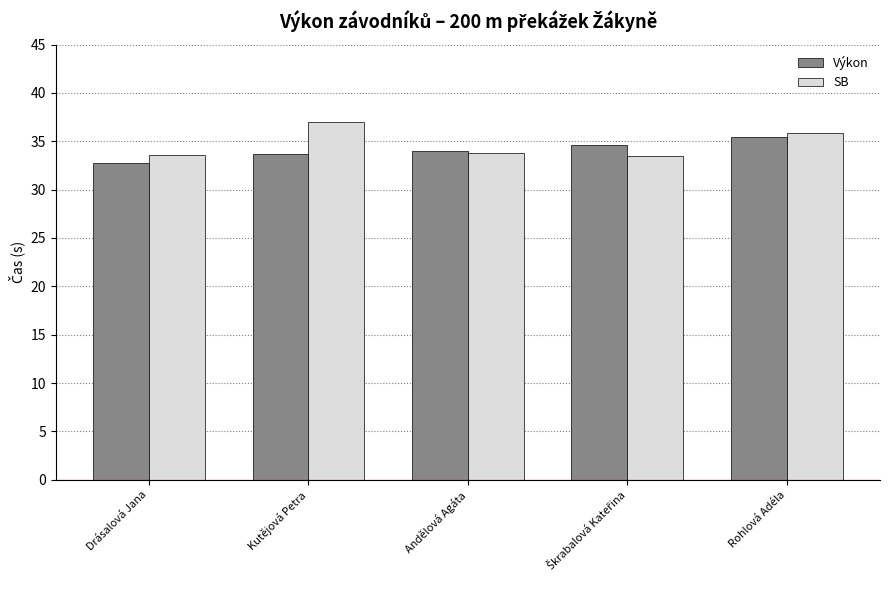

What is the difference between the highest and lowest values at Drásalová Jana?

0.8